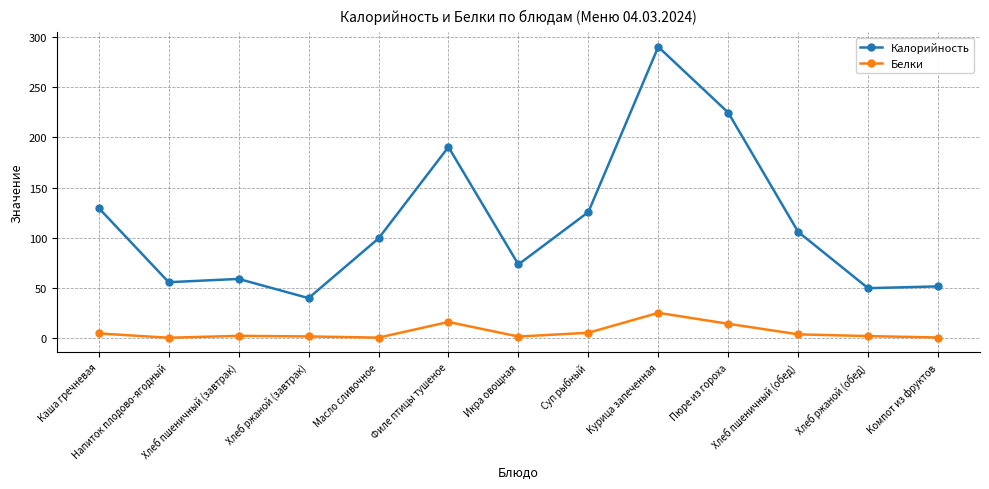

List the series in order of their overall mean, lowest first.

Белки, Калорийность